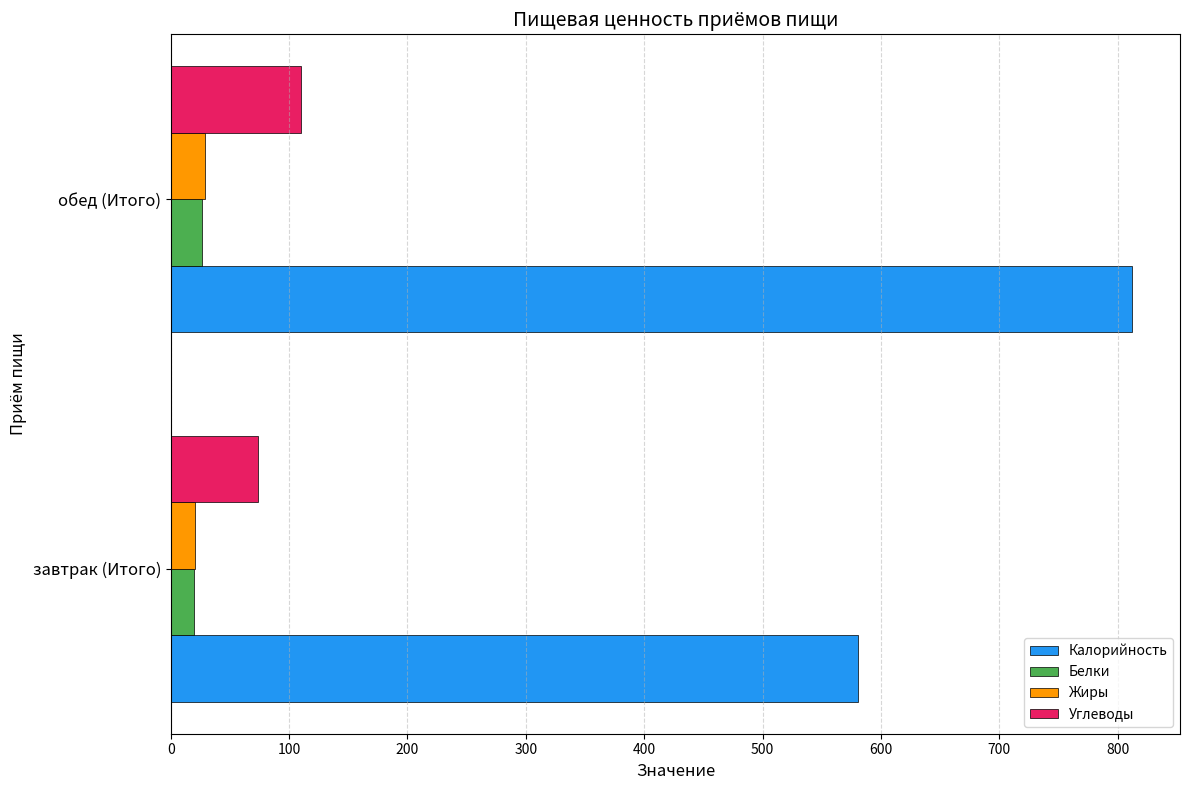

Is it true that Углеводы equals 17.2 at завтрак (Итого)?

False